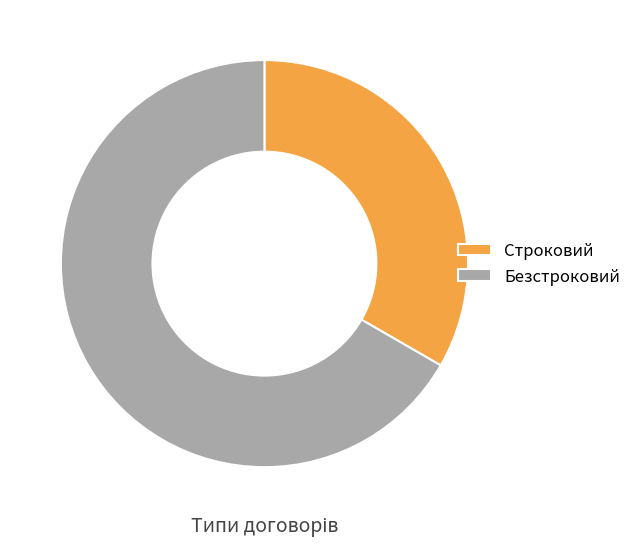

How many segments does this pie chart have?

2